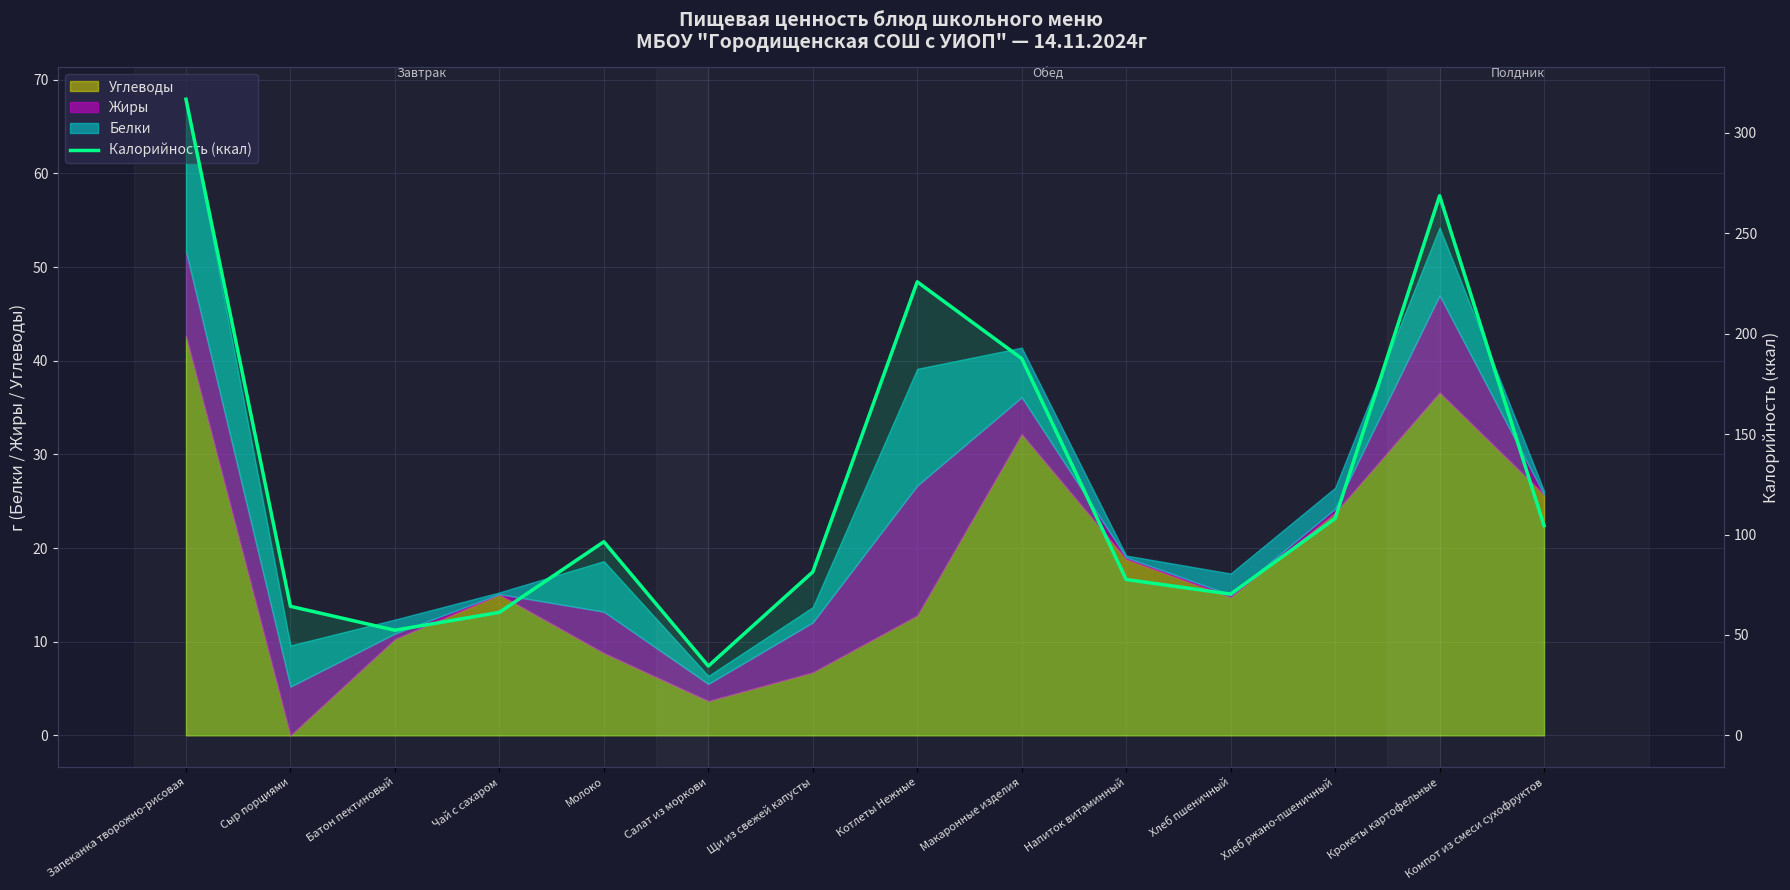

Where is the data nearest to the value 175?

Макаронные изделия